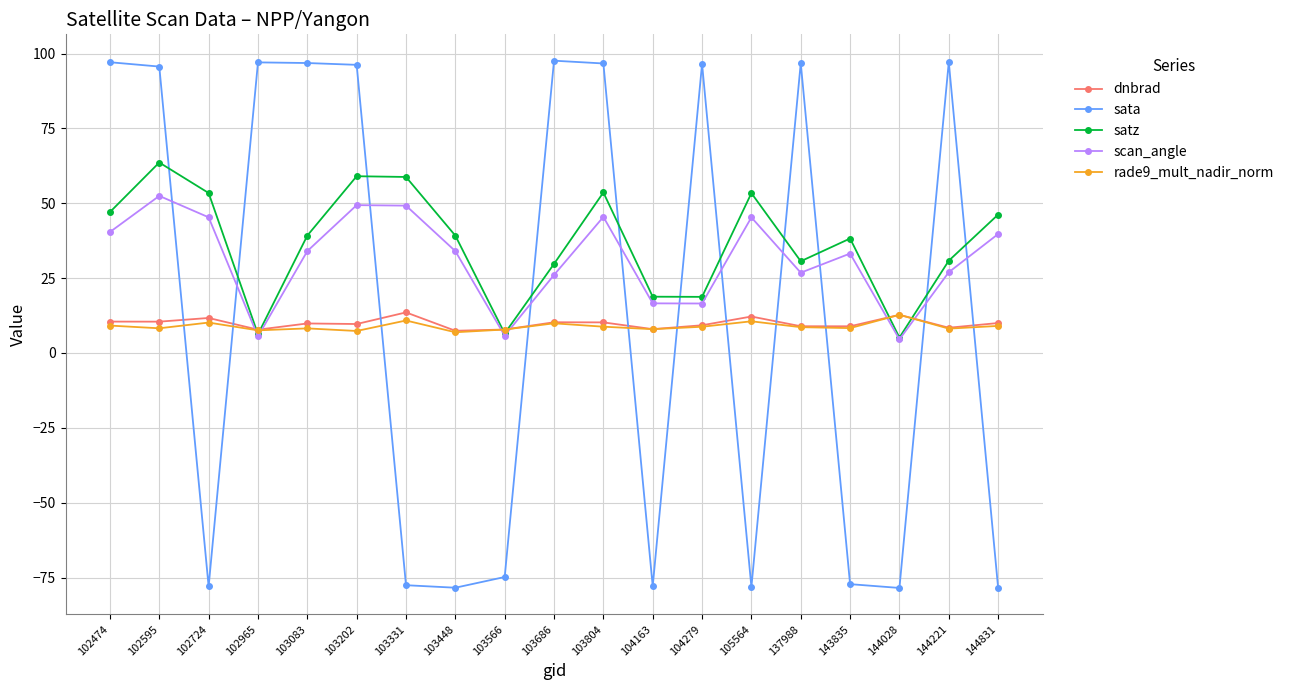

Which series has the largest range (max minus min)?

sata